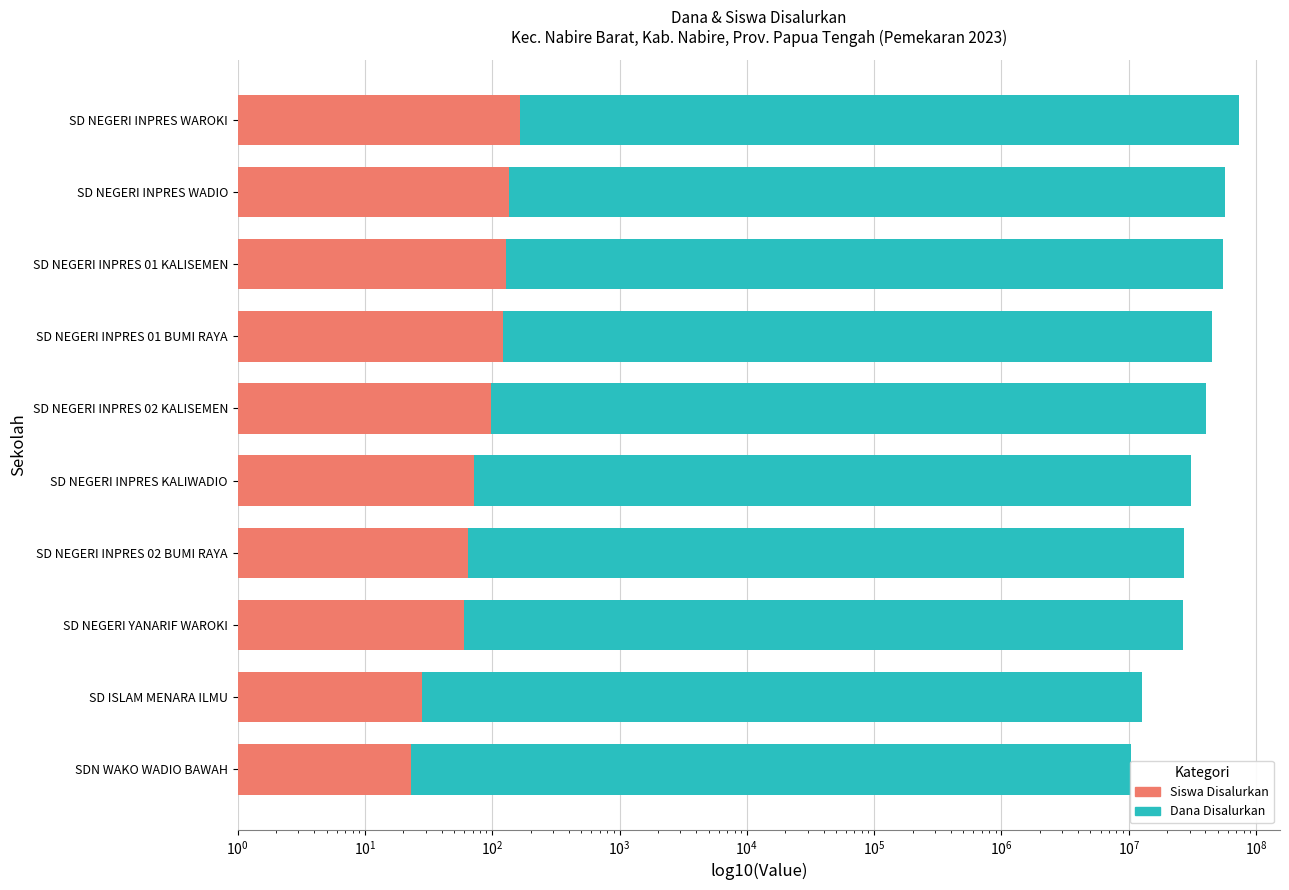

Is the value of Dana Disalurkan at SD NEGERI INPRES KALIWADIO greater than the value of Siswa Disalurkan at SD NEGERI INPRES KALIWADIO?

Yes